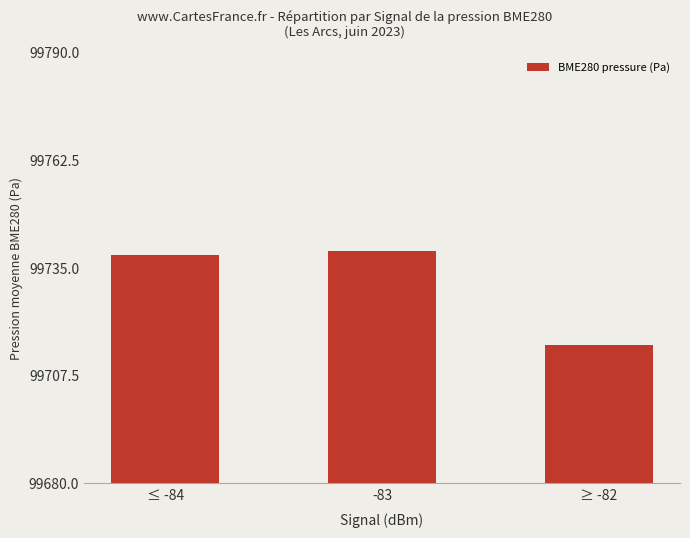

True or false: the data shows 130481.0 at -83.

False